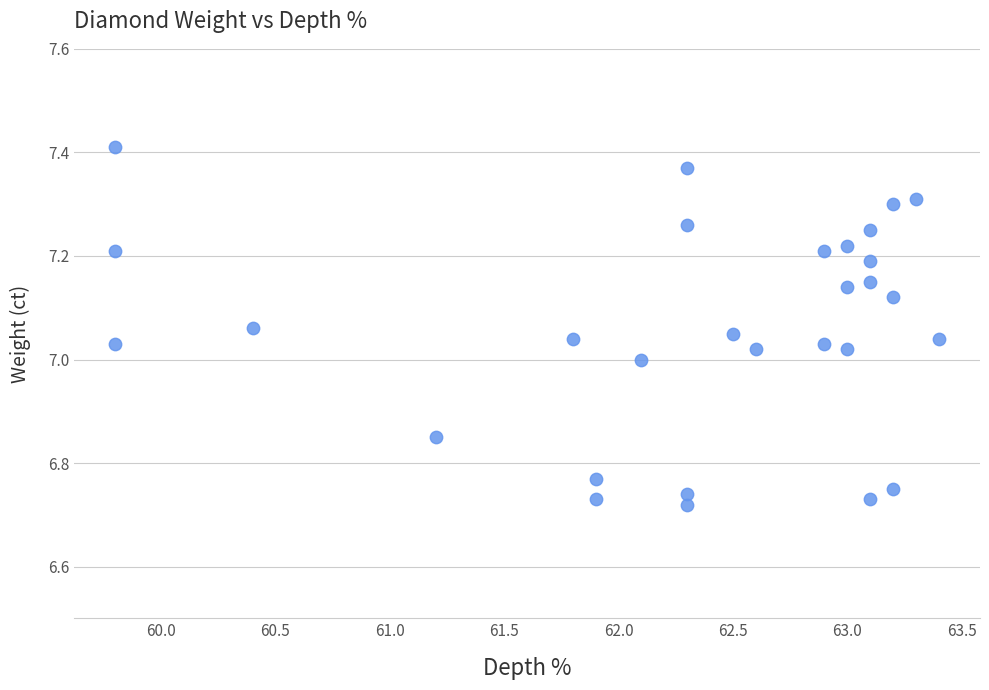

What is the range of Y values (max minus min)?

0.7